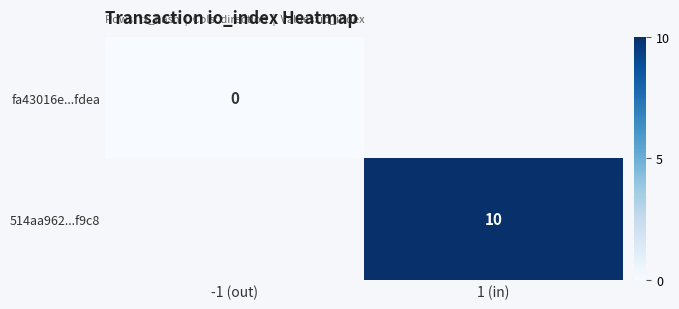

At how many categories does at least one series exceed 1?

1